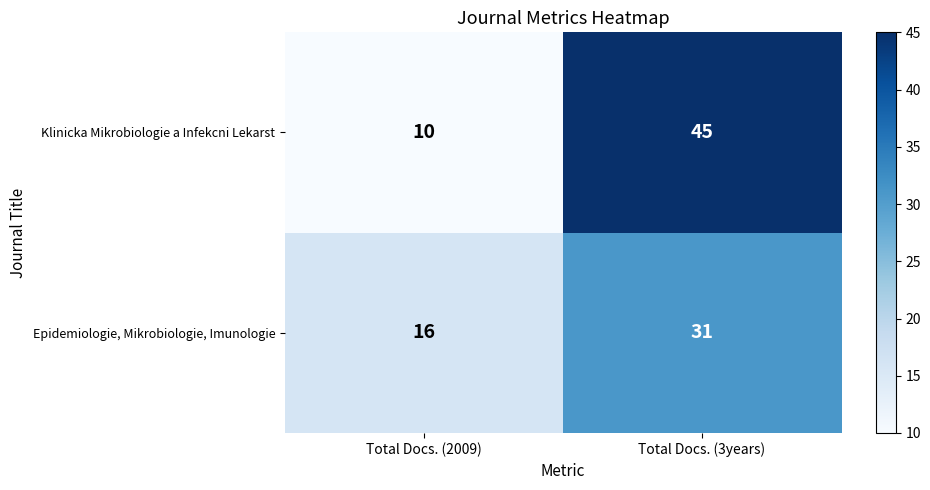

Reading left to right, transcribe all the data shown in this chart.

Klinicka Mikrobiologie a Infekcni Lekarst: 10	45
Epidemiologie, Mikrobiologie, Imunologie: 16	31